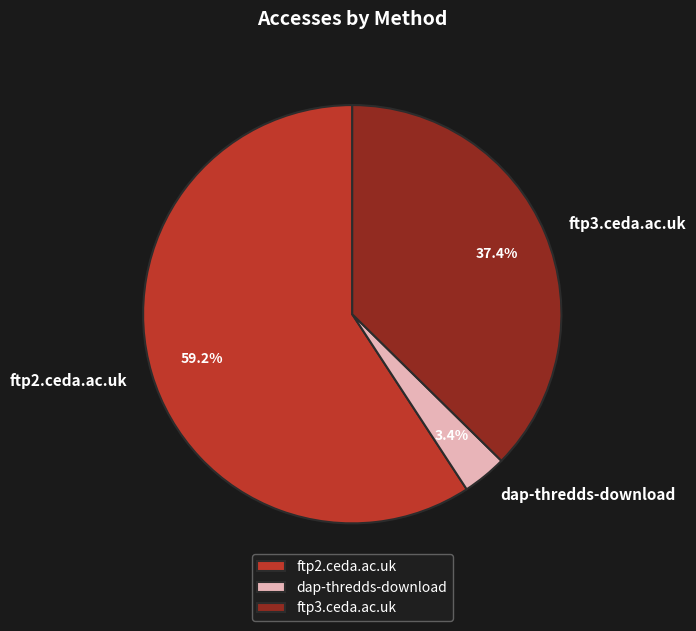

Which category accounts for the majority?

ftp2.ceda.ac.uk